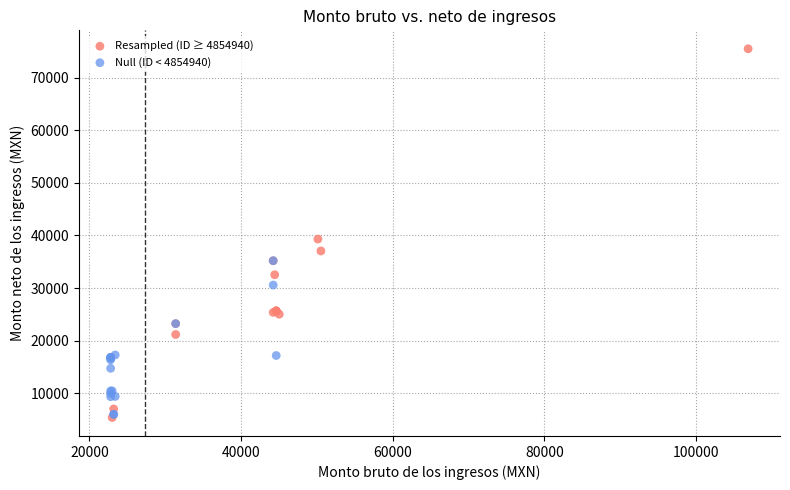

What are all the series names shown in the legend?

Resampled (ID ≥ 4854940), Null (ID < 4854940)